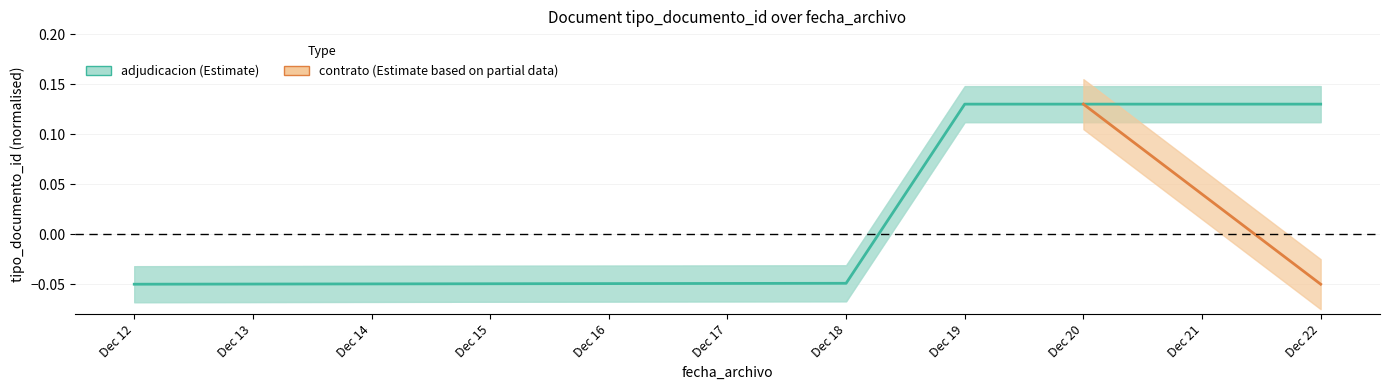

At which label does adjudicacion first exceed 0?

Dec 19